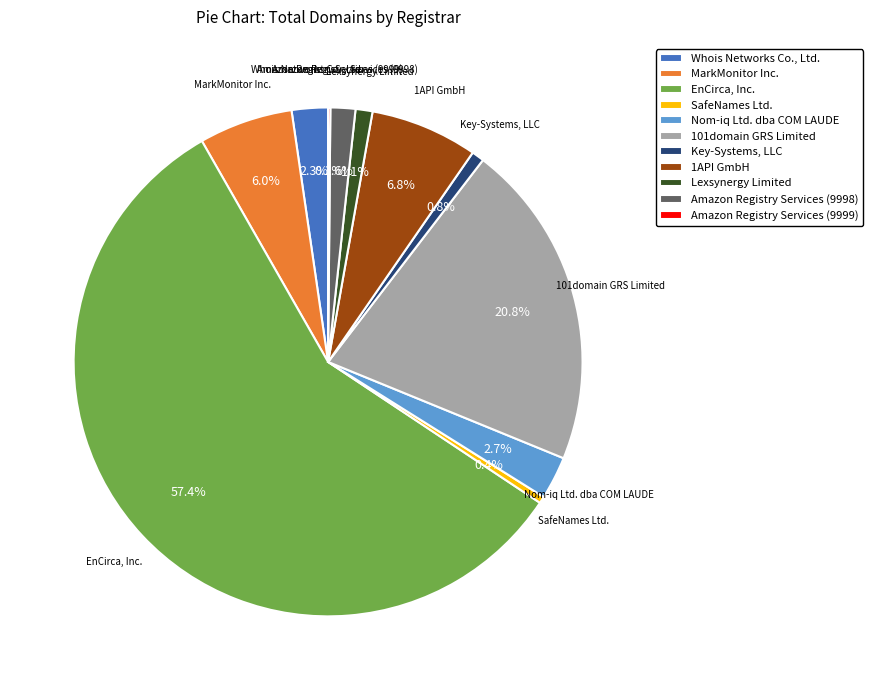

What is the largest slice in the pie chart?

EnCirca, Inc.